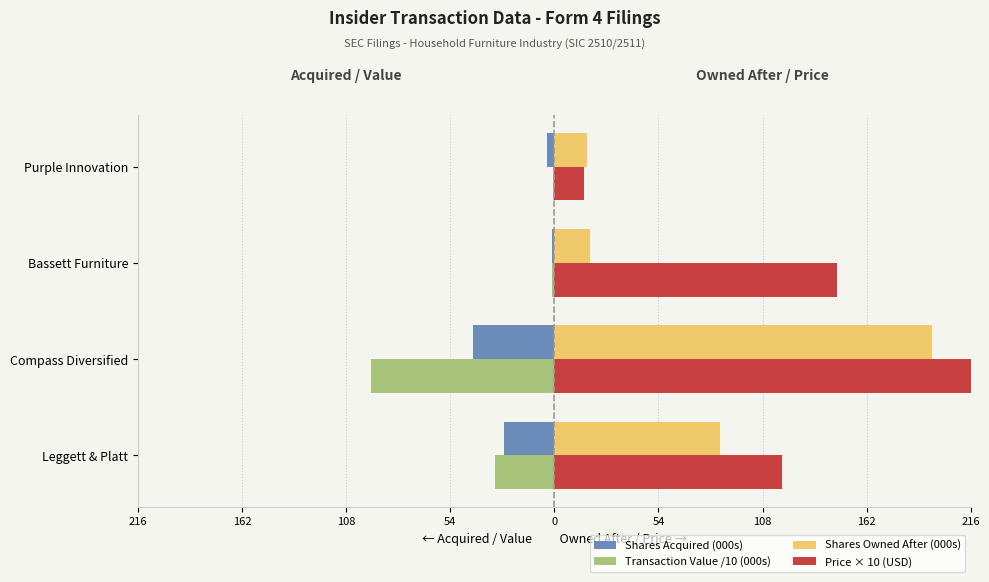

Which series has the largest range (max minus min)?

Price × 10 (USD)